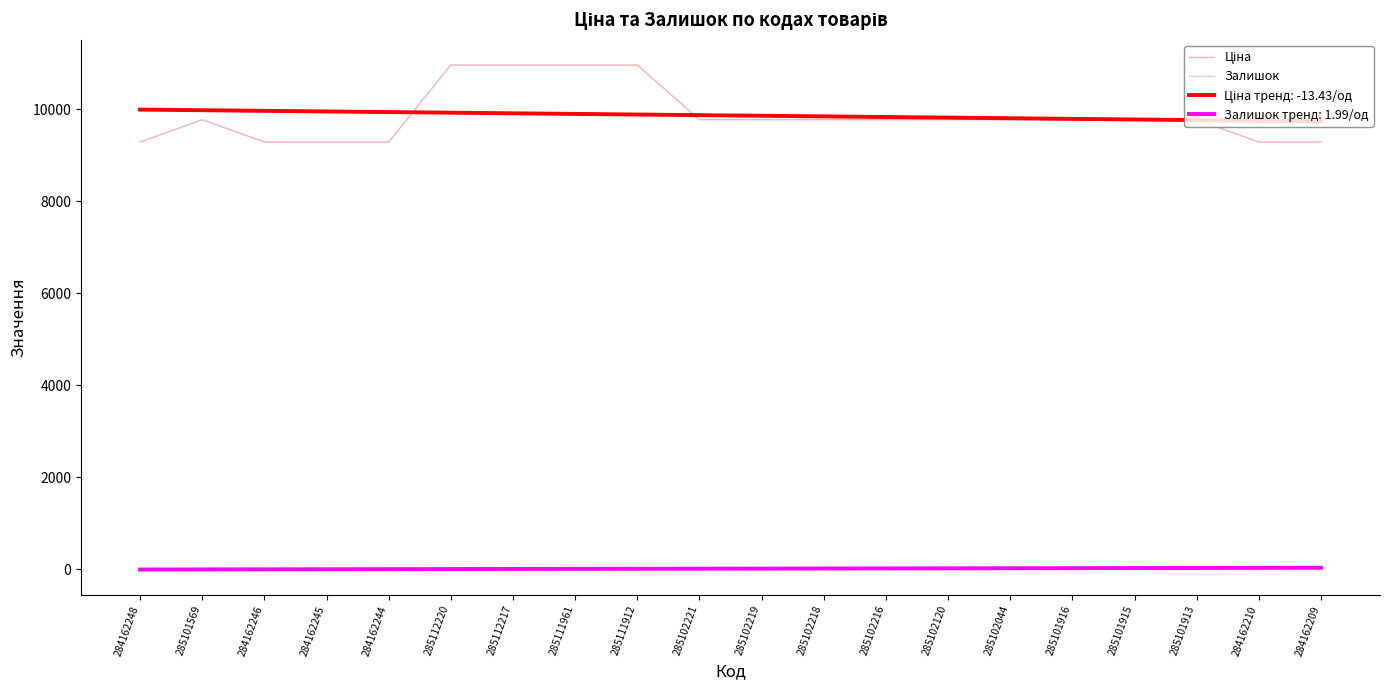

What is the maximum value shown in the chart?

10964.4